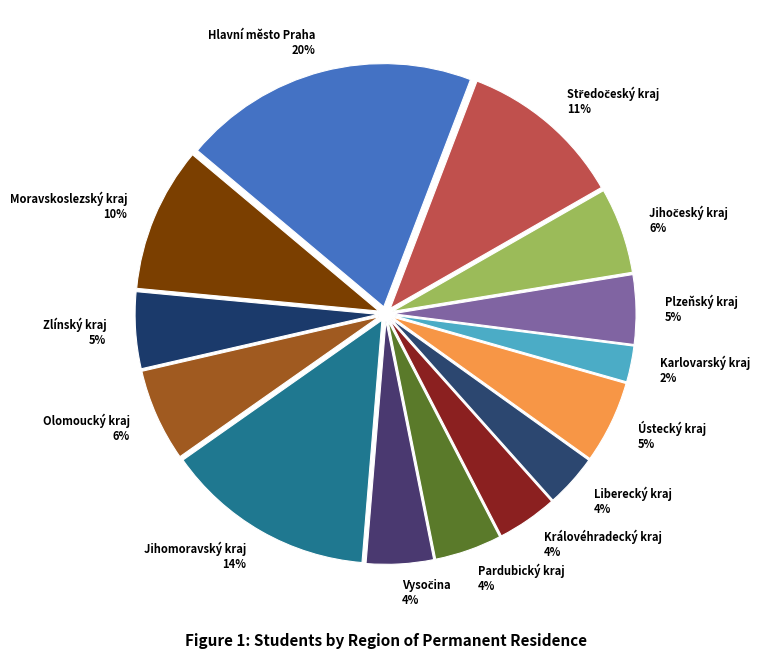

What percentage is the Zlínský kraj slice, to the nearest percent?

5%